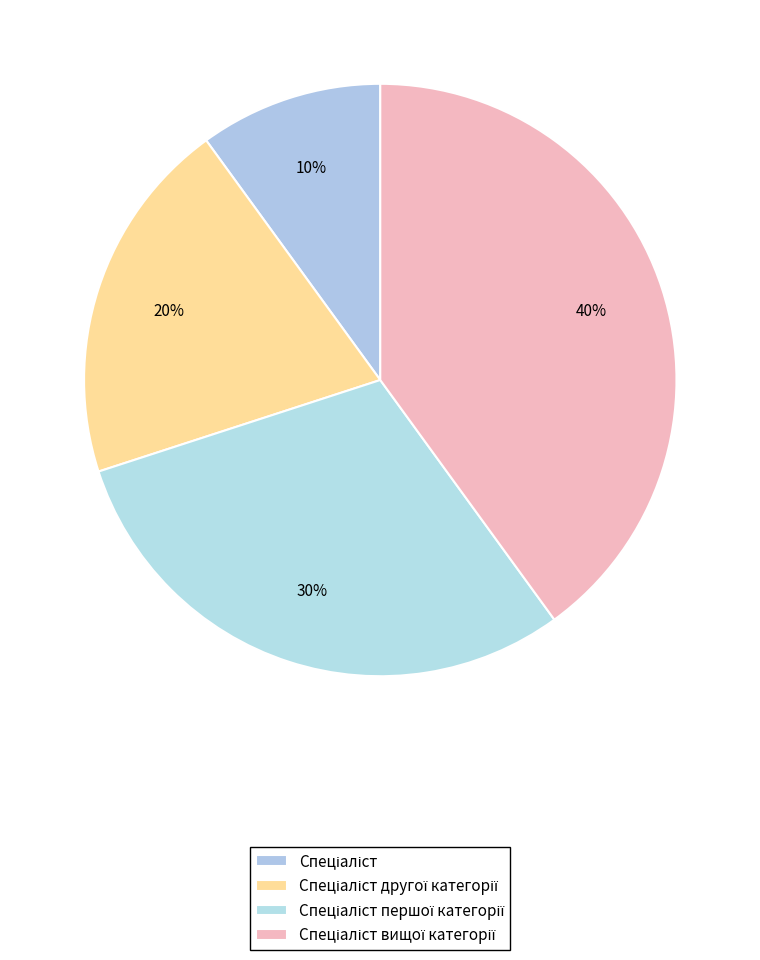

How many segments does this pie chart have?

4